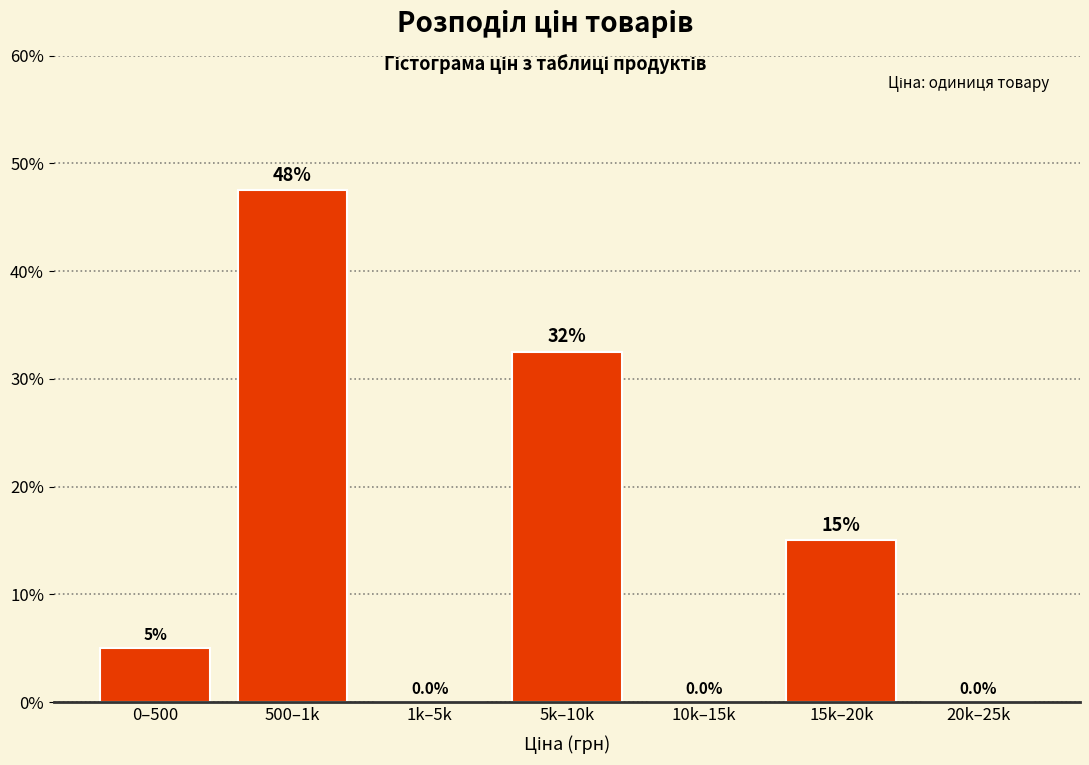

Reading left to right, transcribe all the data shown in this chart.

0–500=5.0	500–1k=47.5	1k–5k=0.0	5k–10k=32.5	10k–15k=0.0	15k–20k=15.0	20k–25k=0.0